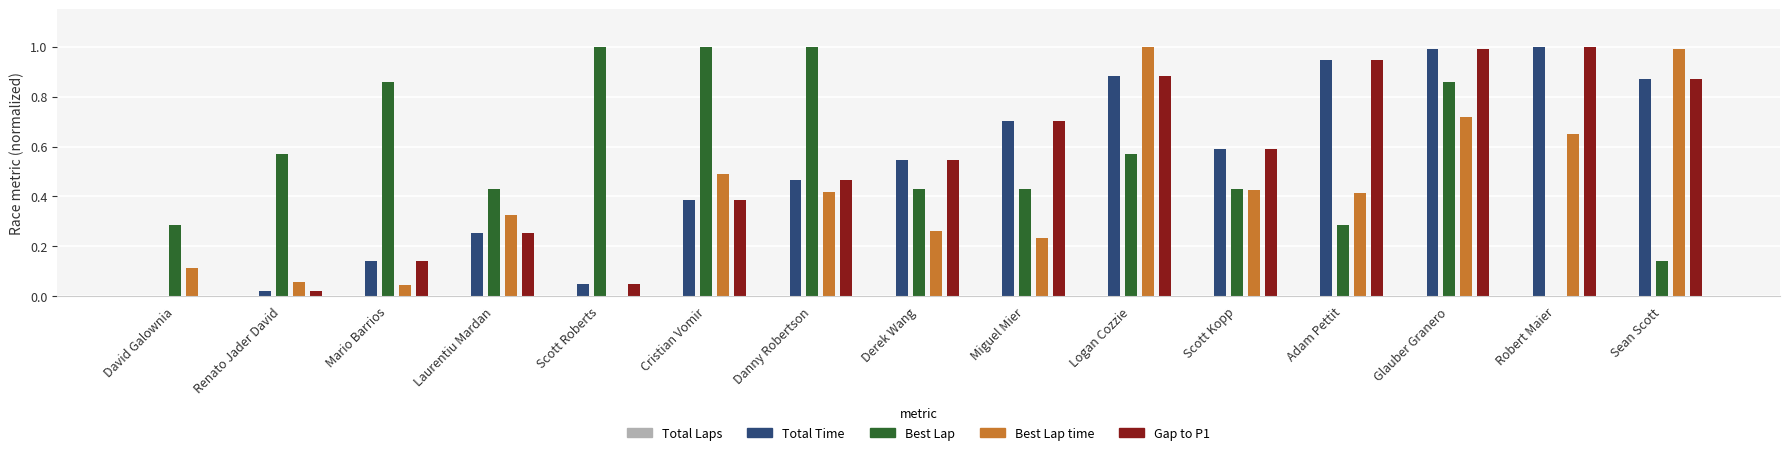

Which series has the largest total across all categories?

Best Lap